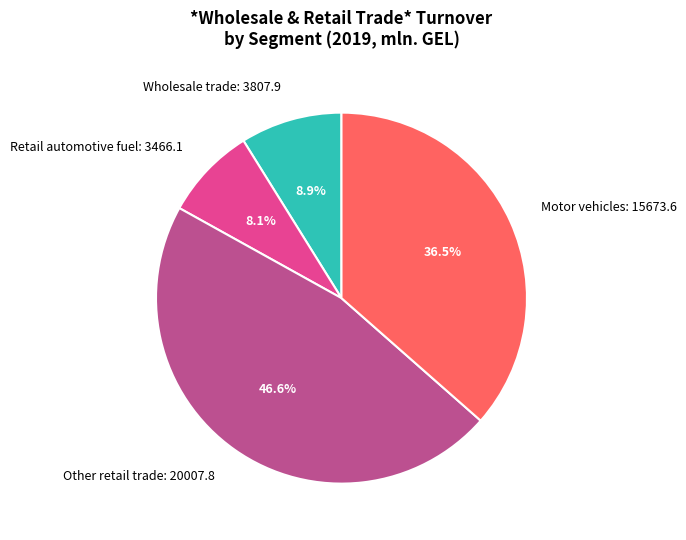

Rank the categories by value from highest to lowest.

Other retail trade: 20007.8, Motor vehicles: 15673.6, Wholesale trade: 3807.9, Retail automotive fuel: 3466.1